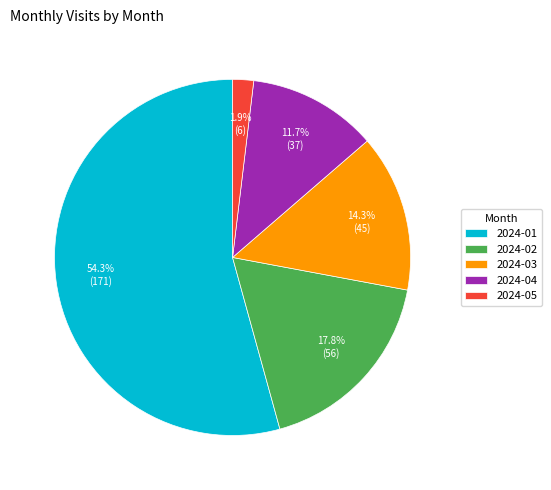

What is the smallest slice in the pie chart?

2024-05